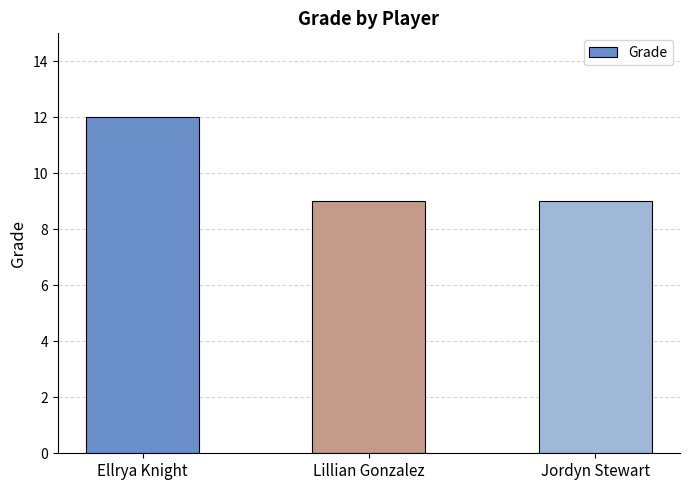

How many values are between 9 and 12?

3